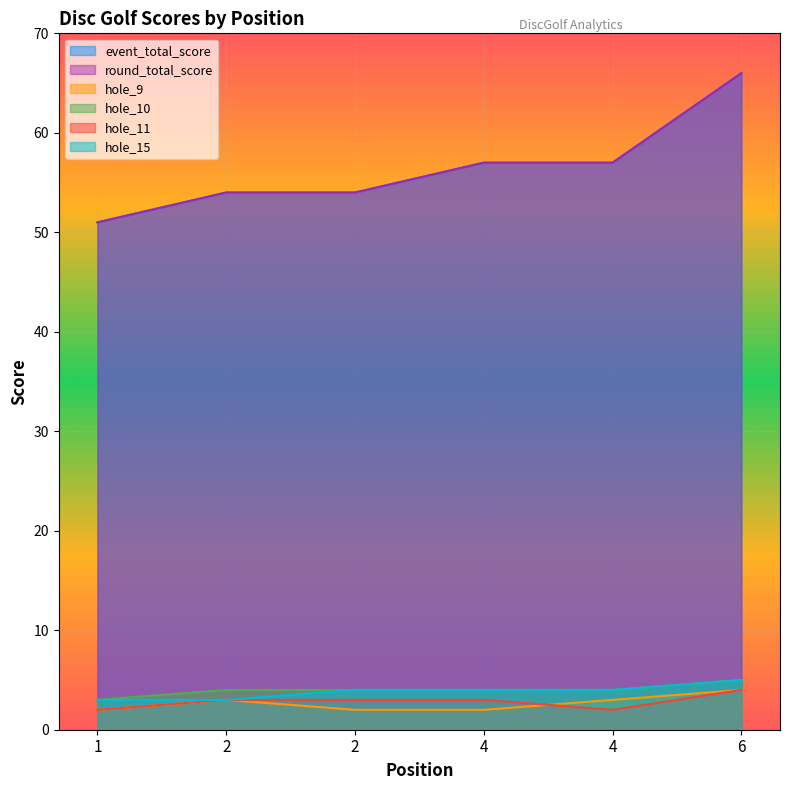

Rank the categories by hole_11 value from highest to lowest.

6, 2, 2, 4, 1, 4